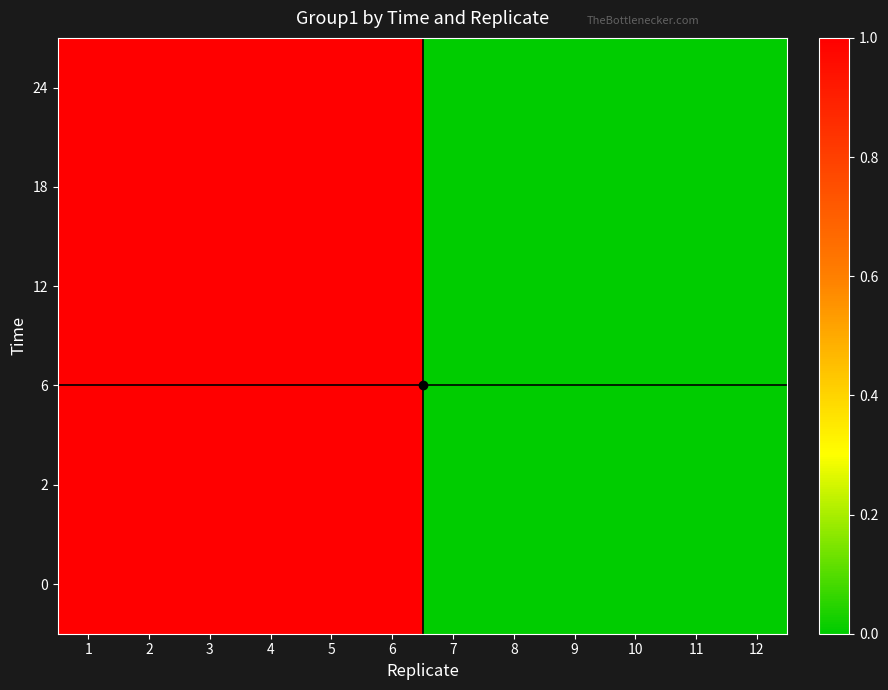

Which category has the highest value across all series?

1